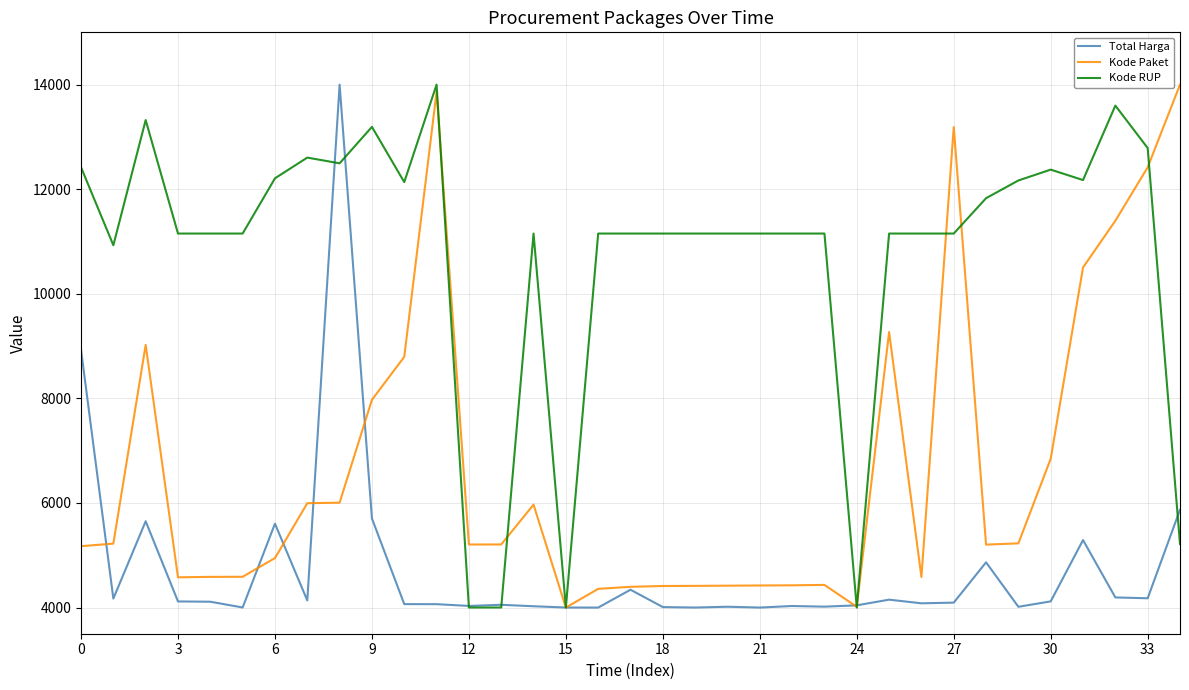

How many lines are shown in the chart?

3